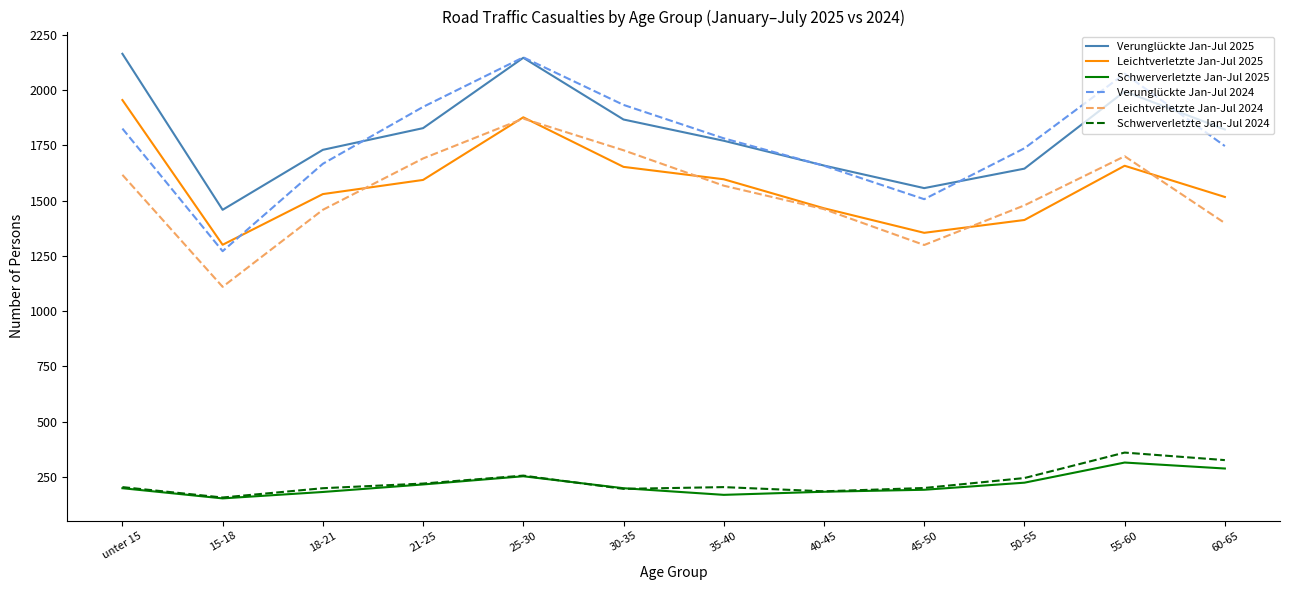

Where is the first local maximum for Schwerverletzte Jan-Jul 2025?

25-30